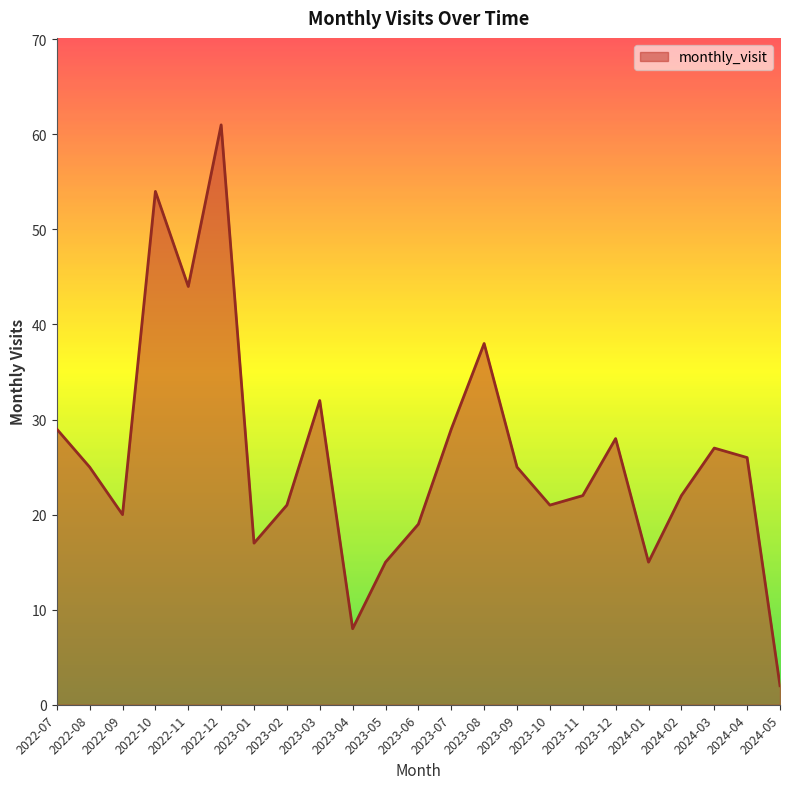

Reading left to right, list all the values displayed in this chart.

29	25	20	54	44	61	17	21	32	8	15	19	29	38	25	21	22	28	15	22	27	26	2